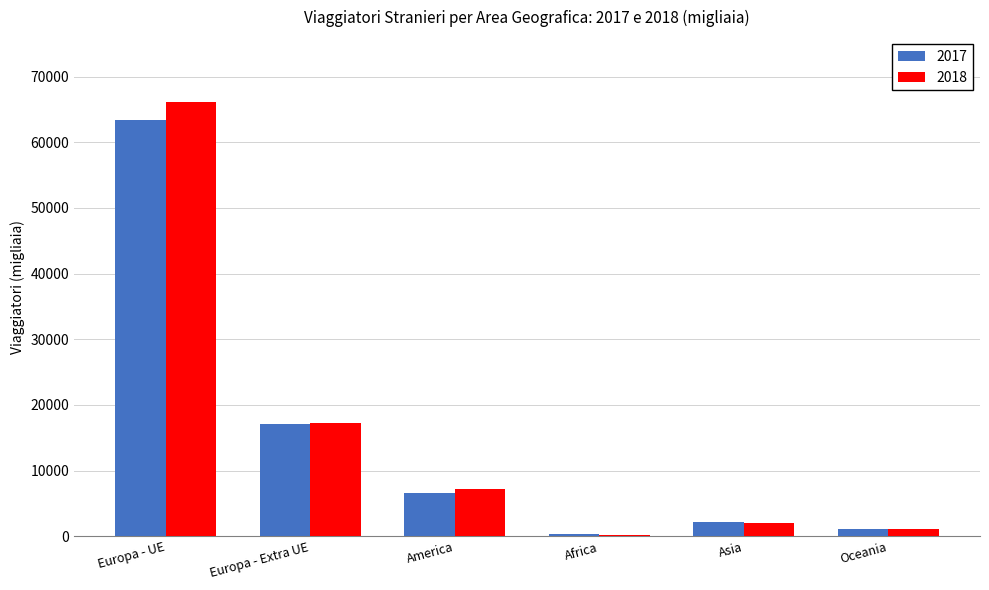

Rank the categories by 2017 value from highest to lowest.

Europa - UE, Europa - Extra UE, America, Asia, Oceania, Africa